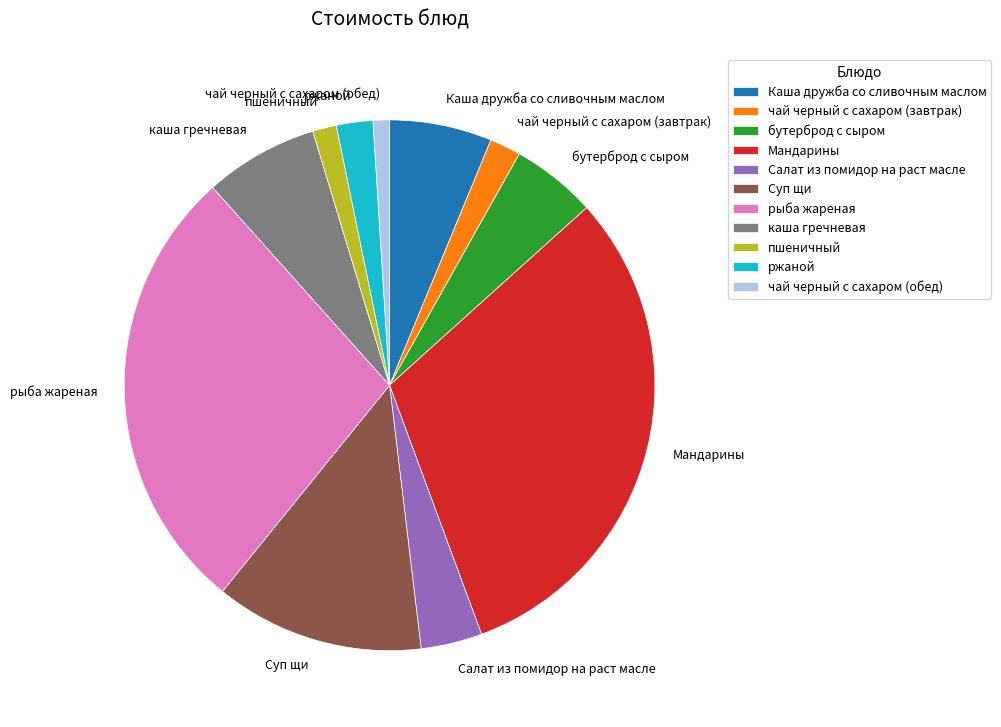

Which category has the biggest portion of the pie?

Мандарины